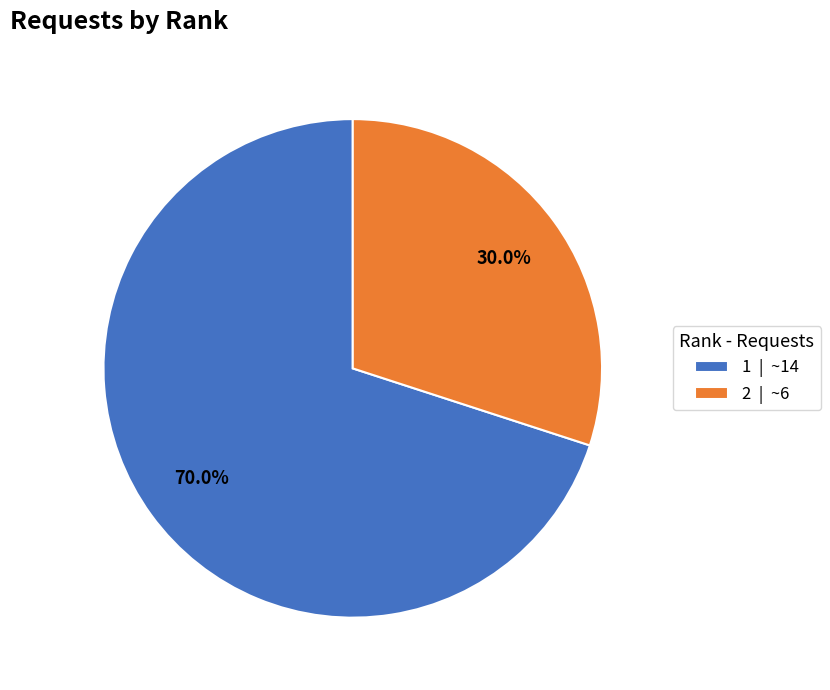

What percentage is NOT represented by 1?

30.0%